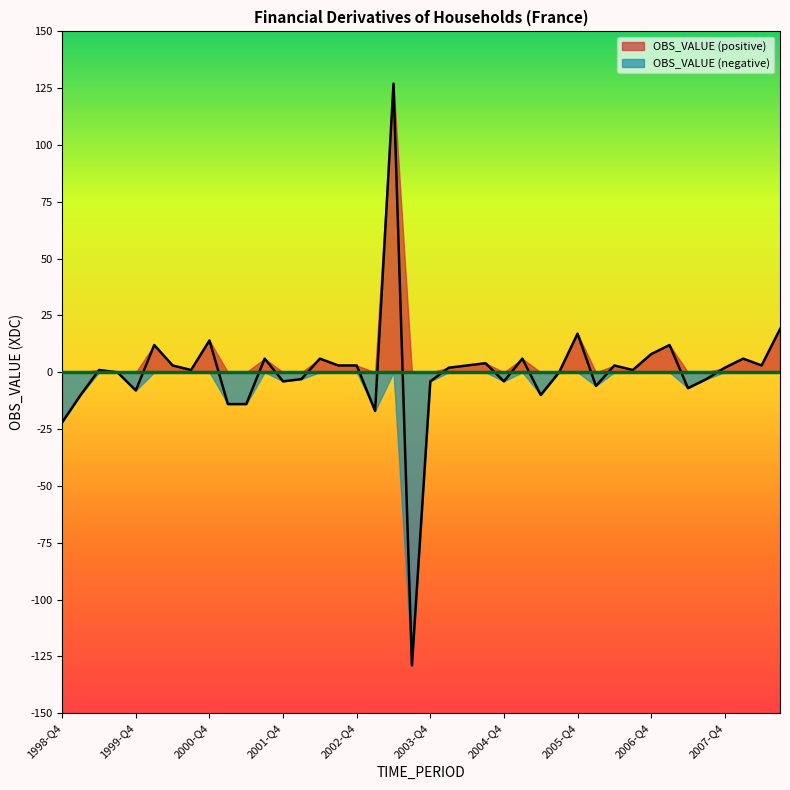

What is the label of the 3rd point from the left?

1999-Q2